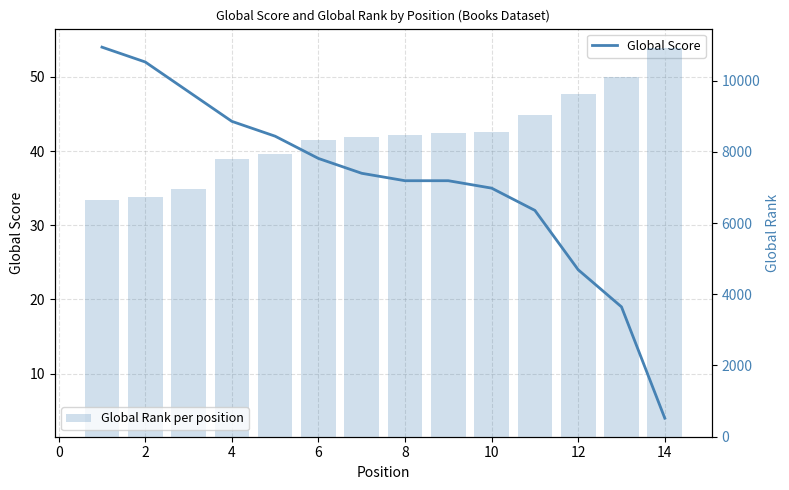

What is the sum of all Global Rank per position values?

118025